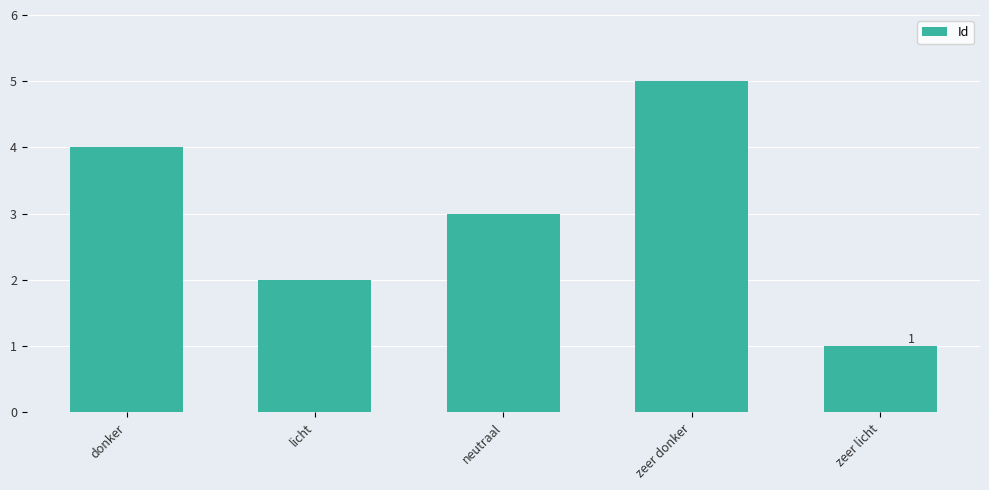

What is the greatest value displayed?

5